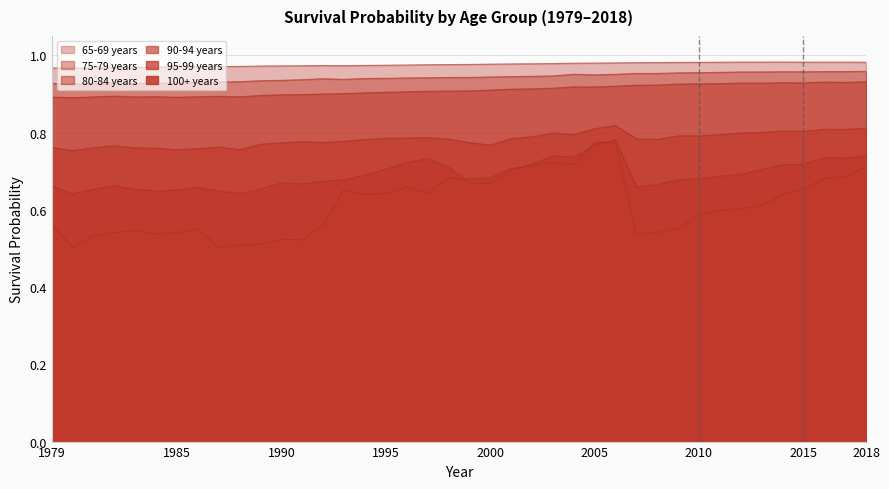

The value of 90-94 years at 2003 is 0.6. True or false?

False